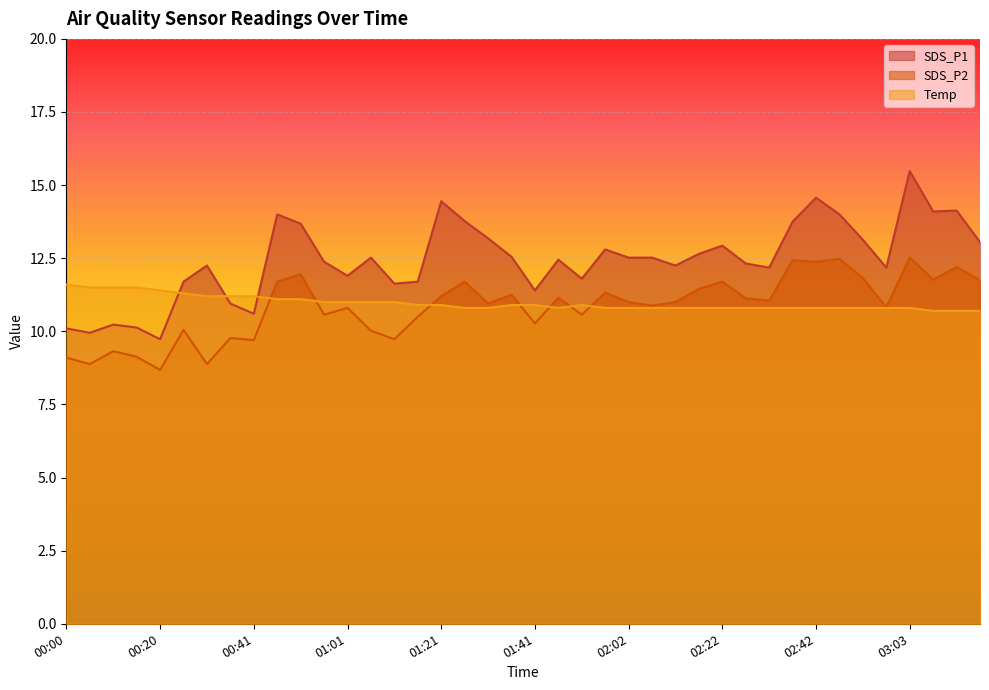

What is the difference between the second highest and second lowest values in the SDS_P1 series?

4.6